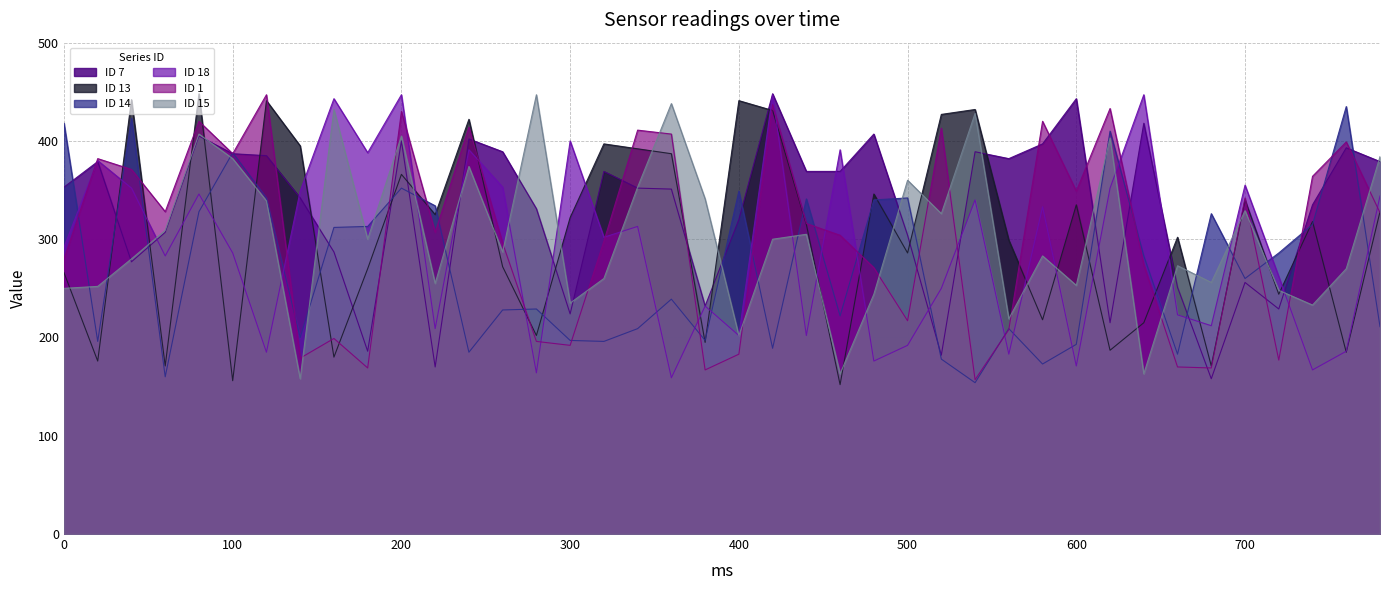

True or false: 18 has more than 1 interior local peaks.

True